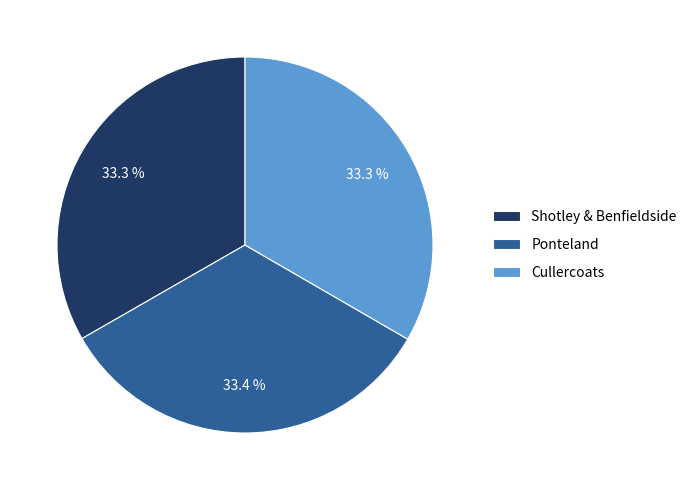

Does any single category account for the majority?

No